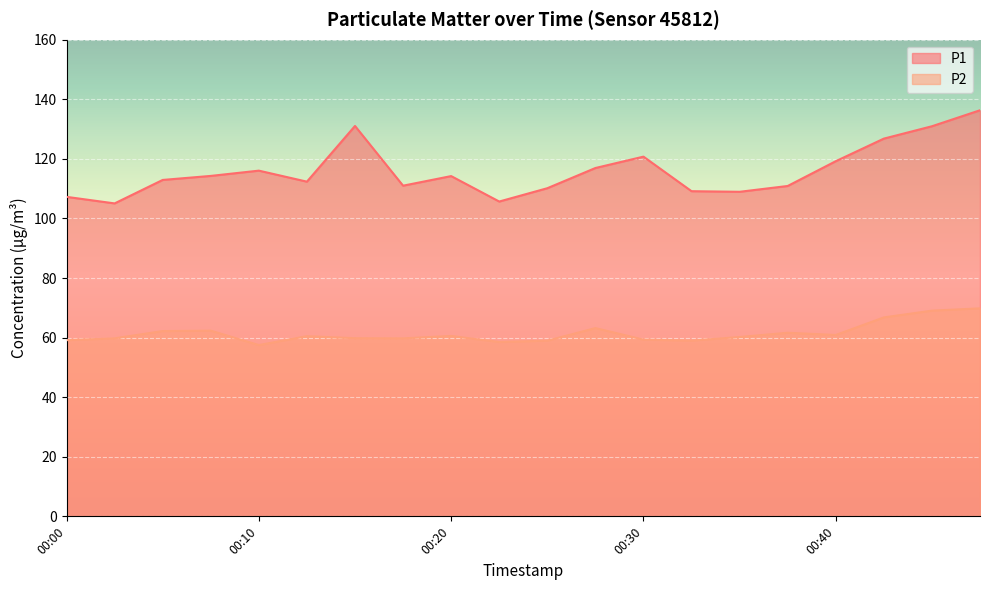

True or false: P1 and P2 cross at least once.

False